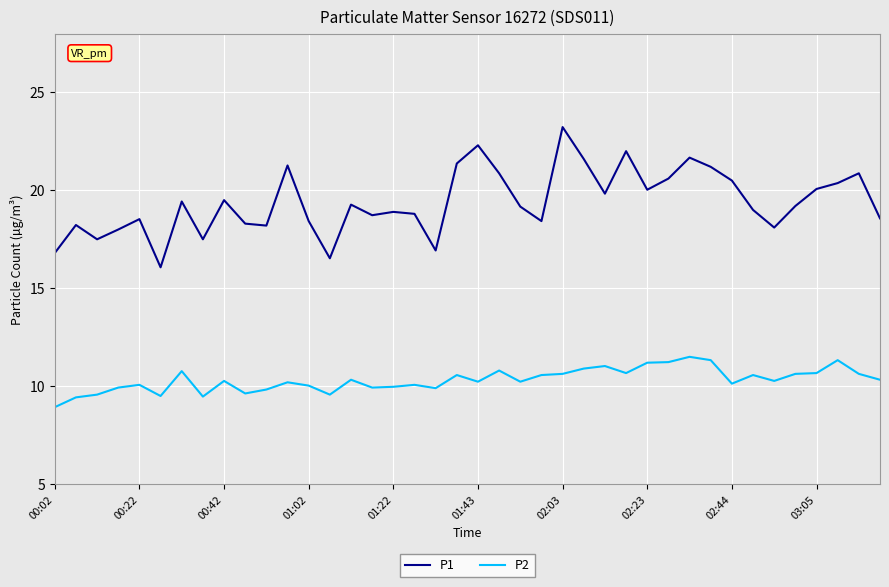

Which series has the largest total across all categories?

P1